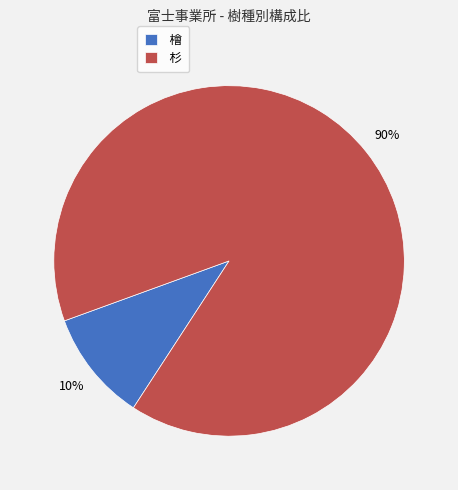

Is the sum of 檜 and 杉 greater than half?

Yes